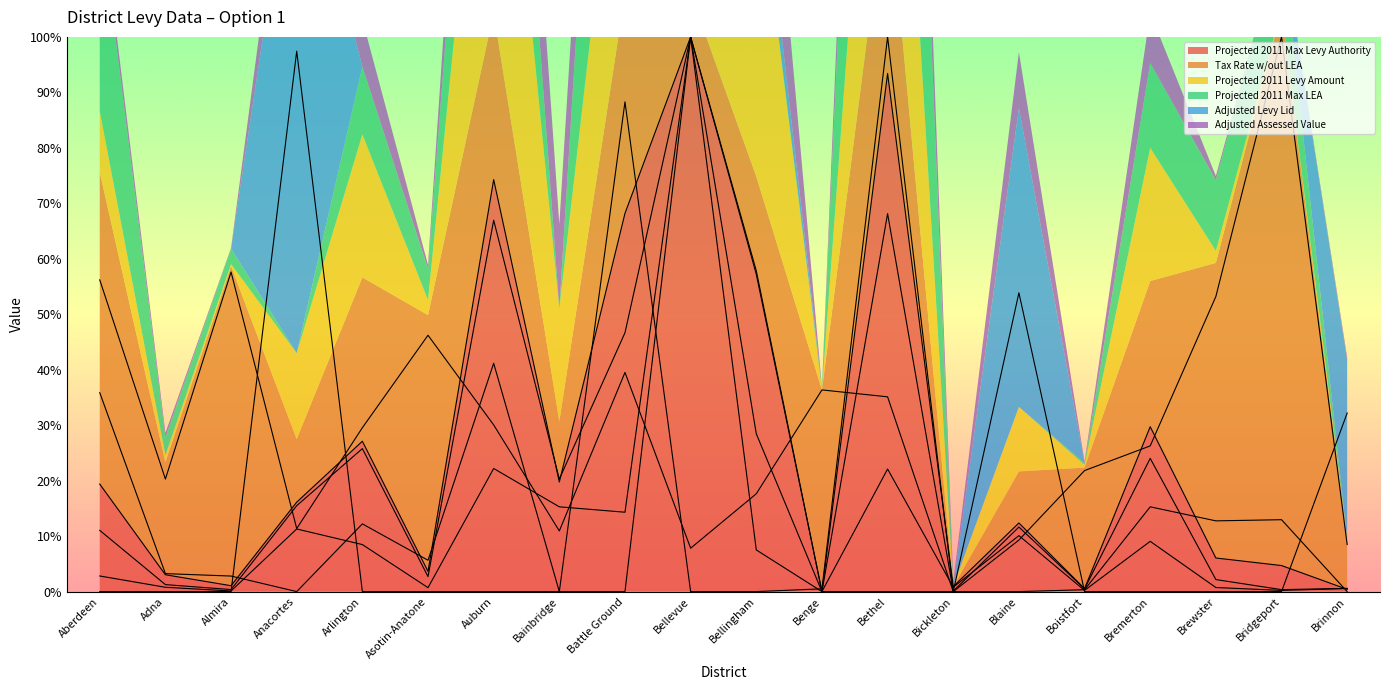

Does the chart display data point markers on the line(s)?

No